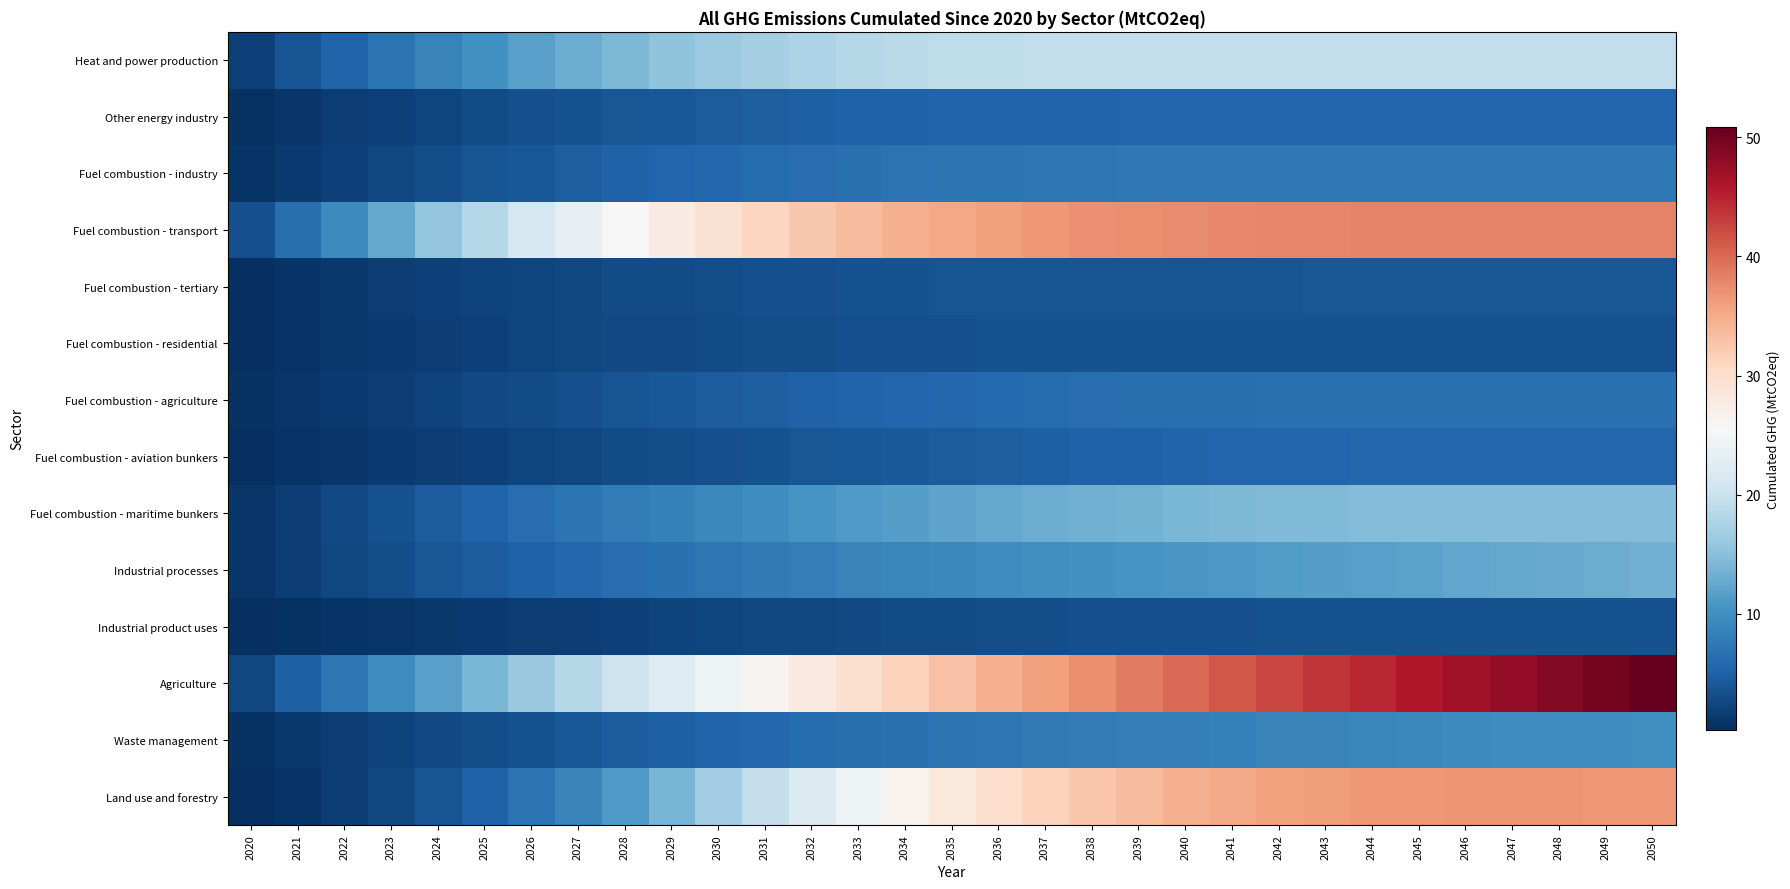

Reading left to right, transcribe all the data shown in this chart.

Heat and power production: 2020=1.8	2021=3.6	2022=5.3	2023=7.0	2024=8.7	2025=10.3	2026=11.7	2027=13.1	2028=14.3	2029=15.3	2030=16.3	2031=17.1	2032=17.8	2033=18.3	2034=18.7	2035=19.0	2036=19.2	2037=19.3	2038=19.3	2039=19.3	2040=19.3	2041=19.3	2042=19.3	2043=19.3	2044=19.3	2045=19.3	2046=19.3	2047=19.3	2048=19.3	2049=19.3	2050=19.3
Other energy industry: 2020=0.5	2021=1.0	2022=1.5	2023=2.0	2024=2.4	2025=2.8	2026=3.2	2027=3.6	2028=3.9	2029=4.2	2030=4.4	2031=4.7	2032=4.8	2033=5.0	2034=5.1	2035=5.2	2036=5.3	2037=5.3	2038=5.4	2039=5.4	2040=5.4	2041=5.4	2042=5.5	2043=5.5	2044=5.5	2045=5.5	2046=5.5	2047=5.5	2048=5.5	2049=5.5	2050=5.5
Fuel combustion - industry: 2020=0.7	2021=1.3	2022=2.0	2023=2.6	2024=3.1	2025=3.7	2026=4.2	2027=4.6	2028=5.0	2029=5.4	2030=5.8	2031=6.1	2032=6.3	2033=6.6	2034=6.8	2035=7.0	2036=7.2	2037=7.3	2038=7.4	2039=7.4	2040=7.4	2041=7.5	2042=7.5	2043=7.5	2044=7.5	2045=7.5	2046=7.5	2047=7.5	2048=7.5	2049=7.5	2050=7.5
Fuel combustion - transport: 2020=3.2	2021=6.4	2022=9.5	2023=12.5	2024=15.5	2025=18.4	2026=21.1	2027=23.5	2028=25.7	2029=27.7	2030=29.4	2031=31.0	2032=32.4	2033=33.5	2034=34.5	2035=35.3	2036=36.0	2037=36.6	2038=37.1	2039=37.4	2040=37.6	2041=37.8	2042=37.9	2043=38.0	2044=38.1	2045=38.1	2046=38.1	2047=38.1	2048=38.1	2049=38.1	2050=38.1
Fuel combustion - tertiary: 2020=0.4	2021=0.8	2022=1.2	2023=1.5	2024=1.8	2025=2.1	2026=2.4	2027=2.6	2028=2.8	2029=3.0	2030=3.1	2031=3.3	2032=3.4	2033=3.5	2034=3.6	2035=3.6	2036=3.7	2037=3.7	2038=3.7	2039=3.8	2040=3.8	2041=3.8	2042=3.8	2043=3.8	2044=3.8	2045=3.8	2046=3.8	2047=3.8	2048=3.8	2049=3.8	2050=3.8
Fuel combustion - residential: 2020=0.4	2021=0.8	2022=1.1	2023=1.4	2024=1.7	2025=2.0	2026=2.2	2027=2.4	2028=2.6	2029=2.8	2030=2.9	2031=3.1	2032=3.2	2033=3.3	2034=3.3	2035=3.4	2036=3.4	2037=3.5	2038=3.5	2039=3.5	2040=3.5	2041=3.5	2042=3.5	2043=3.5	2044=3.6	2045=3.6	2046=3.6	2047=3.6	2048=3.6	2049=3.6	2050=3.6
Fuel combustion - agriculture: 2020=0.5	2021=0.9	2022=1.4	2023=1.8	2024=2.2	2025=2.6	2026=3.0	2027=3.4	2028=3.7	2029=4.1	2030=4.4	2031=4.7	2032=5.0	2033=5.3	2034=5.5	2035=5.7	2036=5.9	2037=6.1	2038=6.2	2039=6.4	2040=6.5	2041=6.6	2042=6.6	2043=6.7	2044=6.7	2045=6.7	2046=6.7	2047=6.7	2048=6.7	2049=6.7	2050=6.7
Fuel combustion - aviation bunkers: 2020=0.3	2021=0.7	2022=1.0	2023=1.3	2024=1.6	2025=1.9	2026=2.2	2027=2.5	2028=2.8	2029=3.1	2030=3.4	2031=3.6	2032=3.8	2033=4.1	2034=4.3	2035=4.5	2036=4.7	2037=4.8	2038=5.0	2039=5.1	2040=5.3	2041=5.4	2042=5.5	2043=5.6	2044=5.6	2045=5.6	2046=5.7	2047=5.7	2048=5.7	2049=5.7	2050=5.7
Fuel combustion - maritime bunkers: 2020=0.9	2021=1.8	2022=2.7	2023=3.6	2024=4.5	2025=5.4	2026=6.2	2027=7.0	2028=7.8	2029=8.5	2030=9.2	2031=9.9	2032=10.5	2033=11.1	2034=11.7	2035=12.2	2036=12.6	2037=13.0	2038=13.3	2039=13.6	2040=13.9	2041=14.1	2042=14.3	2043=14.5	2044=14.6	2045=14.6	2046=14.6	2047=14.6	2048=14.6	2049=14.6	2050=14.6
Industrial processes: 2020=0.8	2021=1.7	2022=2.4	2023=3.1	2024=3.8	2025=4.5	2026=5.1	2027=5.7	2028=6.2	2029=6.7	2030=7.2	2031=7.7	2032=8.1	2033=8.6	2034=8.9	2035=9.3	2036=9.7	2037=10.0	2038=10.3	2039=10.6	2040=10.8	2041=11.1	2042=11.4	2043=11.6	2044=11.9	2045=12.1	2046=12.4	2047=12.6	2048=12.8	2049=13.1	2050=13.3
Industrial product uses: 2020=0.2	2021=0.5	2022=0.7	2023=0.9	2024=1.2	2025=1.4	2026=1.6	2027=1.8	2028=2.0	2029=2.1	2030=2.3	2031=2.5	2032=2.6	2033=2.7	2034=2.9	2035=3.0	2036=3.1	2037=3.1	2038=3.2	2039=3.3	2040=3.3	2041=3.4	2042=3.4	2043=3.5	2044=3.5	2045=3.5	2046=3.5	2047=3.5	2048=3.6	2049=3.6	2050=3.6
Agriculture: 2020=2.4	2021=4.9	2022=7.2	2023=9.5	2024=11.8	2025=14.1	2026=16.2	2027=18.3	2028=20.4	2029=22.4	2030=24.3	2031=26.2	2032=28.0	2033=29.7	2034=31.4	2035=32.9	2036=34.5	2037=35.9	2038=37.4	2039=38.7	2040=40.0	2041=41.2	2042=42.4	2043=43.6	2044=44.7	2045=45.8	2046=46.8	2047=47.9	2048=48.9	2049=49.9	2050=50.9
Waste management: 2020=0.5	2021=1.1	2022=1.6	2023=2.1	2024=2.6	2025=3.1	2026=3.6	2027=4.0	2028=4.5	2029=4.9	2030=5.3	2031=5.7	2032=6.1	2033=6.4	2034=6.7	2035=7.0	2036=7.3	2037=7.6	2038=7.9	2039=8.1	2040=8.3	2041=8.5	2042=8.7	2043=8.9	2044=9.1	2045=9.3	2046=9.4	2047=9.6	2048=9.7	2049=9.9	2050=10.0
Land use and forestry: 2020=0.3	2021=0.8	2022=1.6	2023=2.5	2024=3.7	2025=5.1	2026=6.8	2027=8.8	2028=11.2	2029=13.8	2030=16.8	2031=19.6	2032=22.1	2033=24.4	2034=26.5	2035=28.3	2036=29.9	2037=31.4	2038=32.6	2039=33.7	2040=34.5	2041=35.2	2042=35.8	2043=36.2	2044=36.4	2045=36.6	2046=36.7	2047=36.7	2048=36.7	2049=36.6	2050=36.5